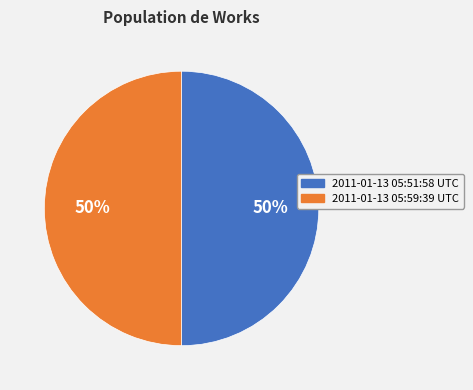

How many slices are in this pie chart?

2